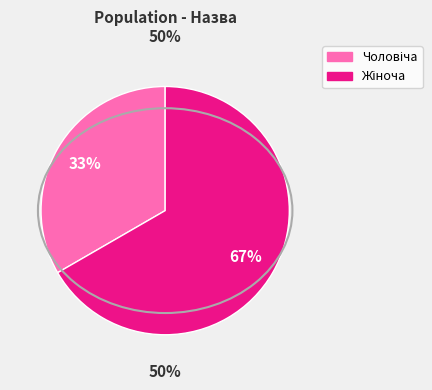

To the nearest percent, what percentage of the pie is Чоловіча?

33%